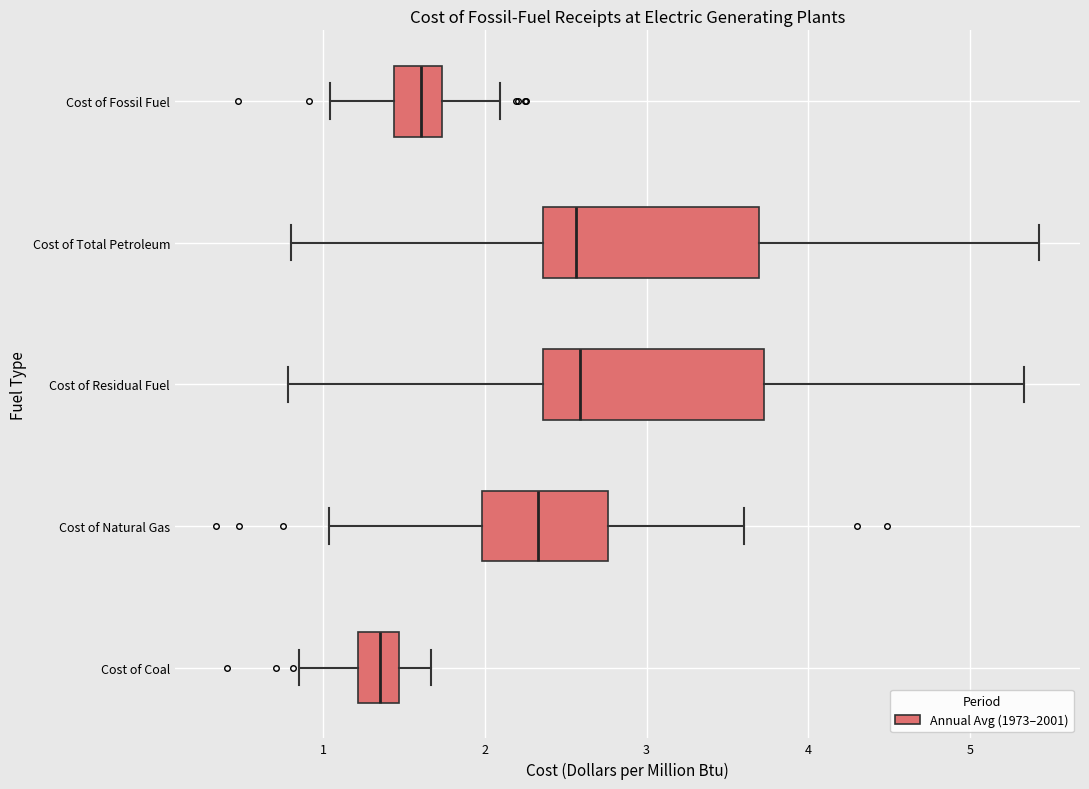

Which box's median line is the furthest to the left?

Cost of Coal